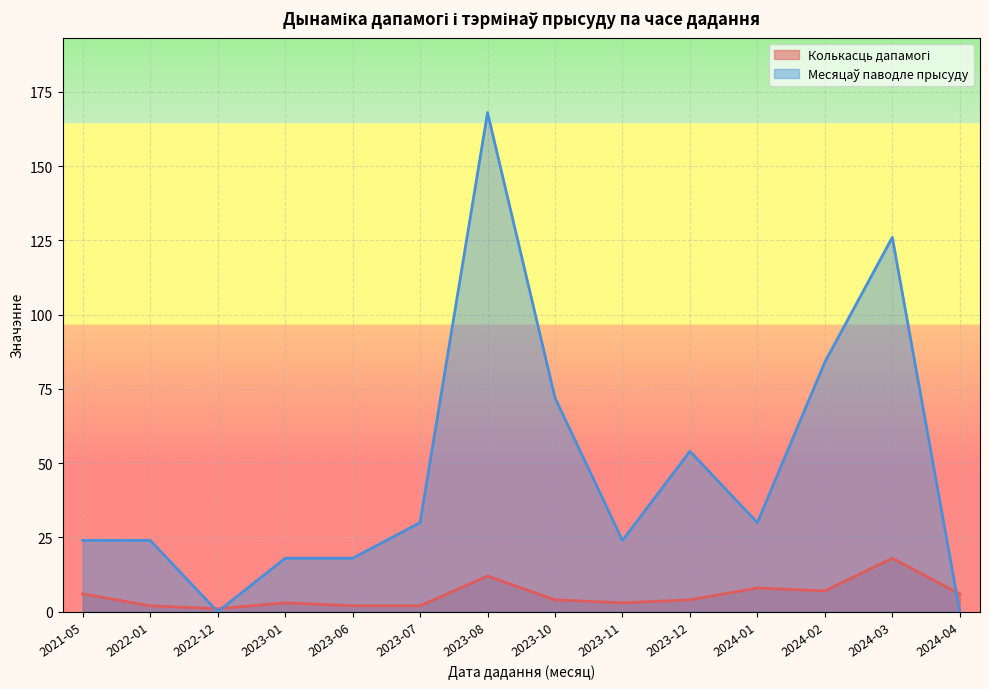

True or false: Колькасць дапамогі and Месяцаў паводле прысуду intersect in this chart.

True